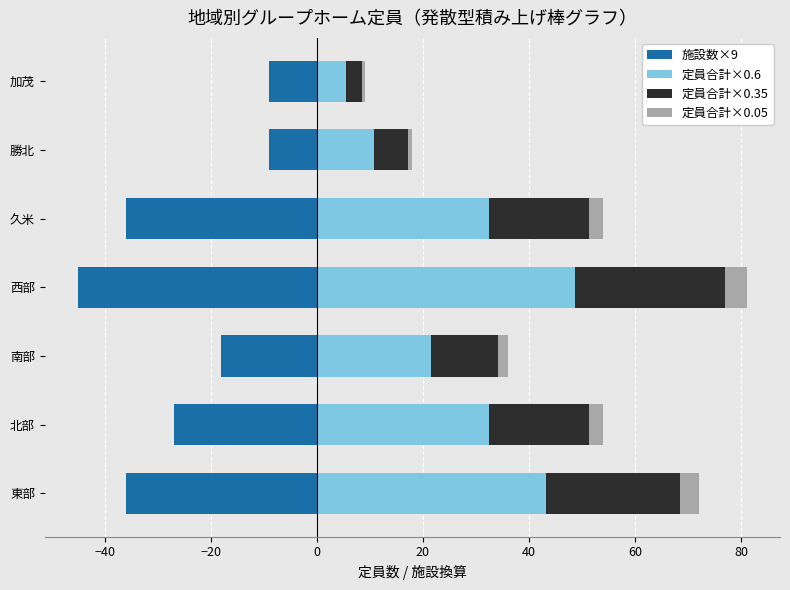

How many bars are there in each group?

4